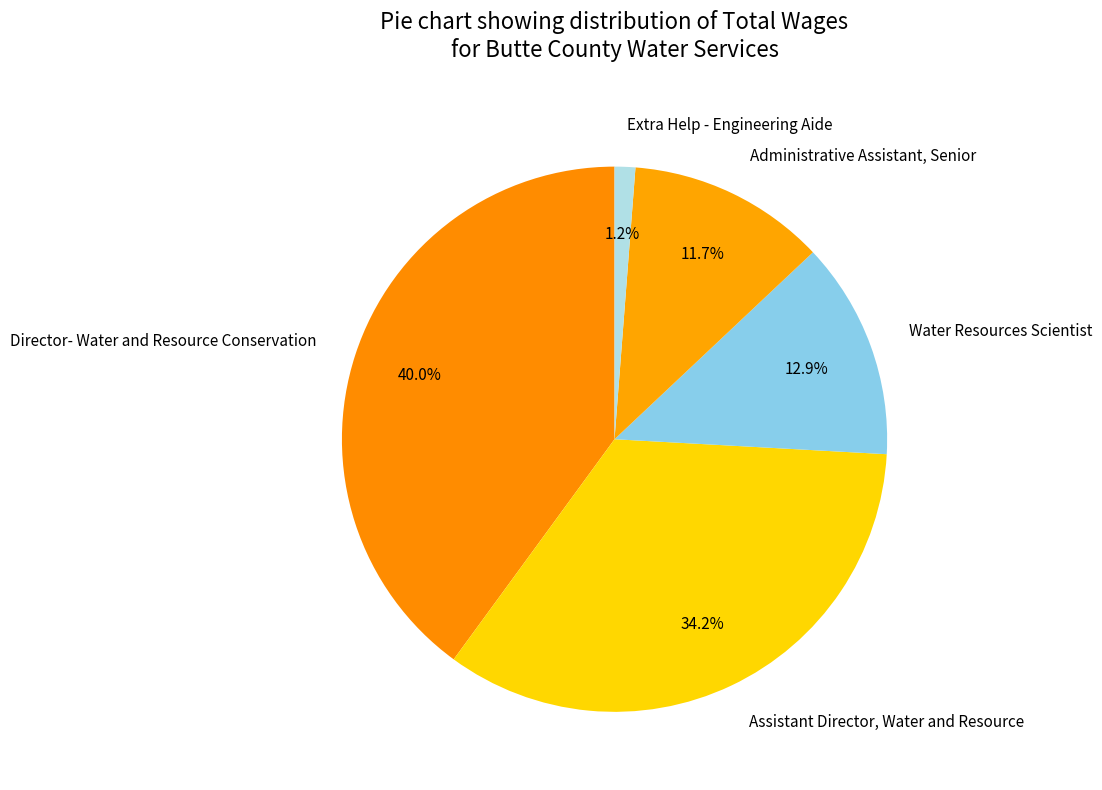

How many slices are in this pie chart?

5